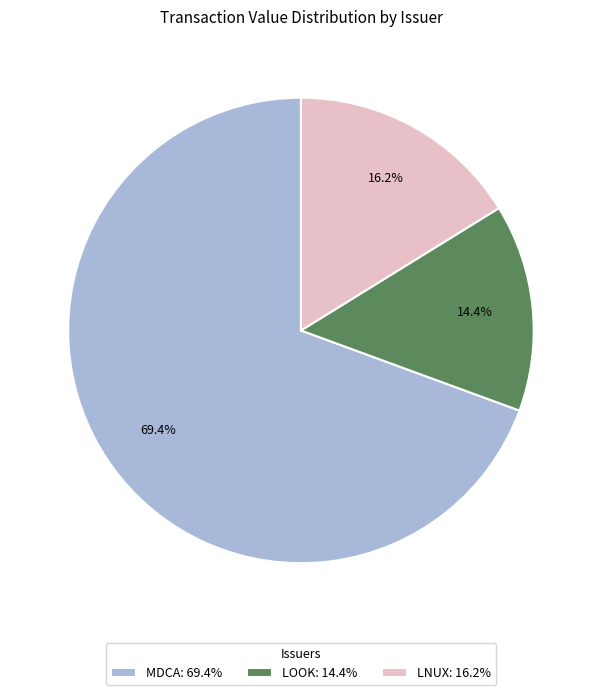

Count the number of slices in the pie.

3